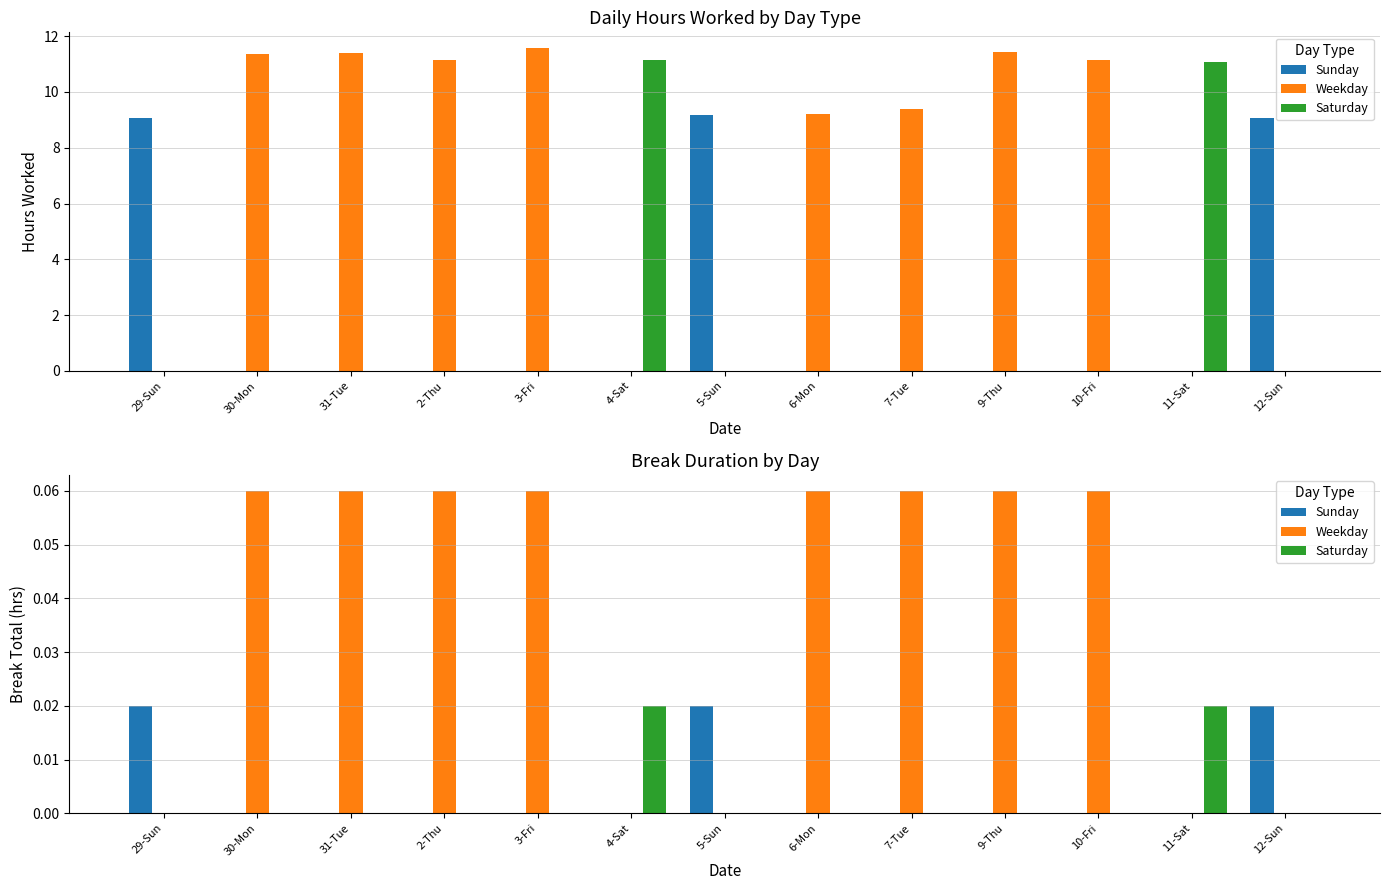

How many series are shown in this chart?

3